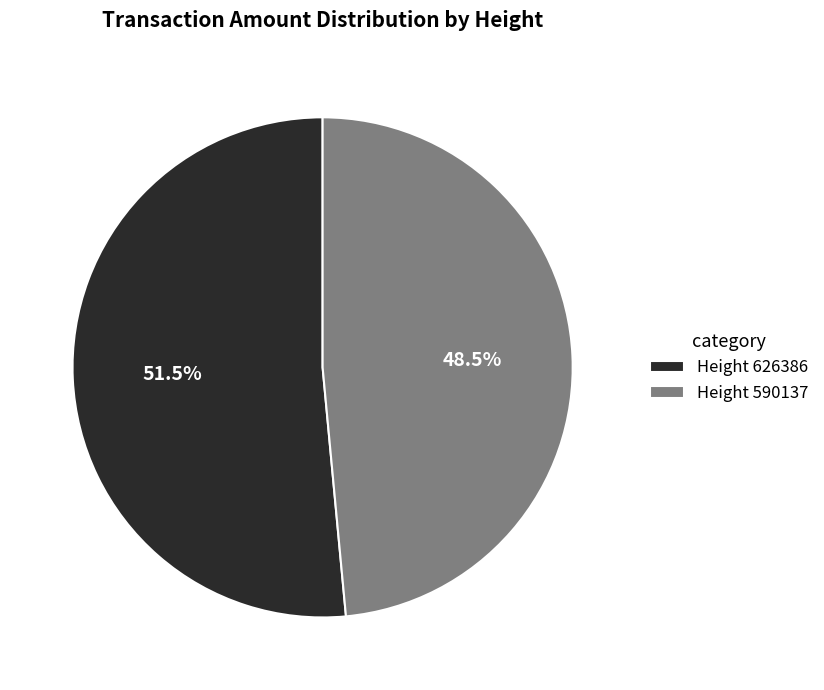

What is the majority slice?

Height 626386